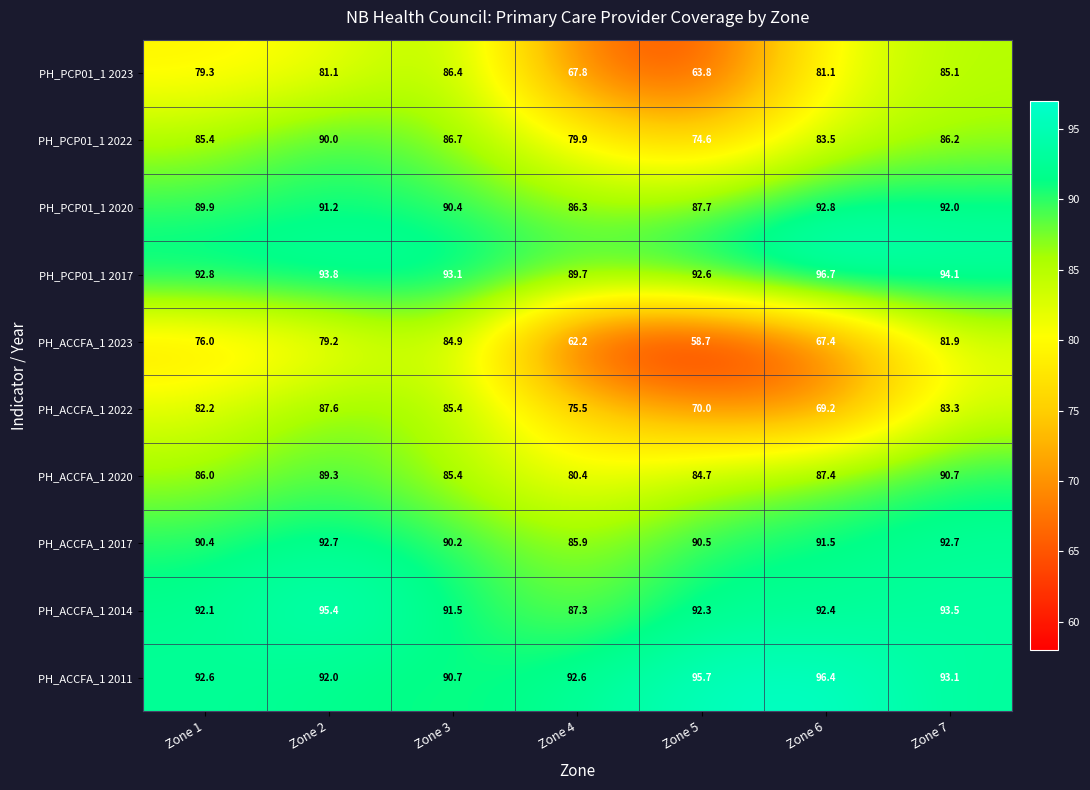

At Zone 7, list the series in order from smallest to largest.

PH_ACCFA_1 2023, PH_ACCFA_1 2022, PH_PCP01_1 2023, PH_PCP01_1 2022, PH_ACCFA_1 2020, PH_PCP01_1 2020, PH_ACCFA_1 2017, PH_ACCFA_1 2011, PH_ACCFA_1 2014, PH_PCP01_1 2017